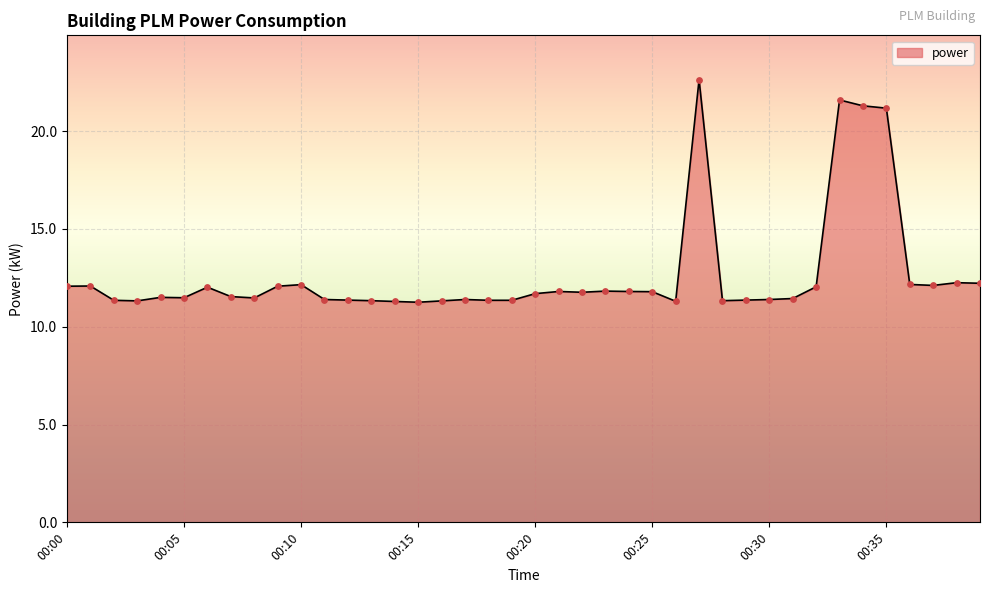

What is the maximum value shown in the chart?

22.6